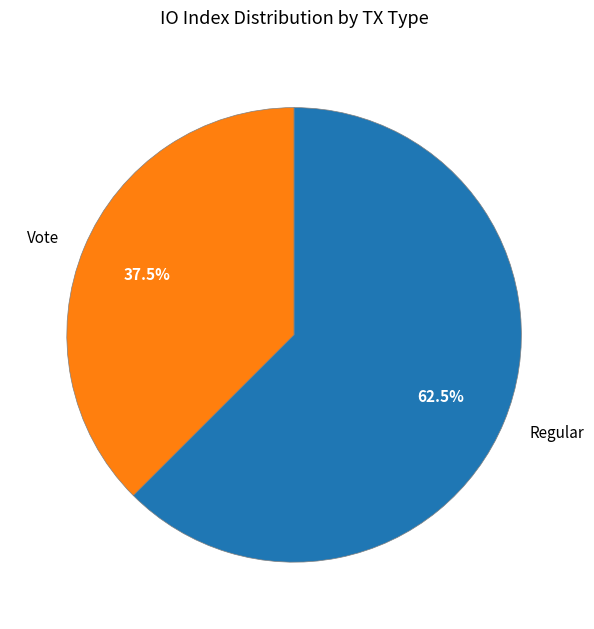

What is the largest slice in the pie chart?

Regular